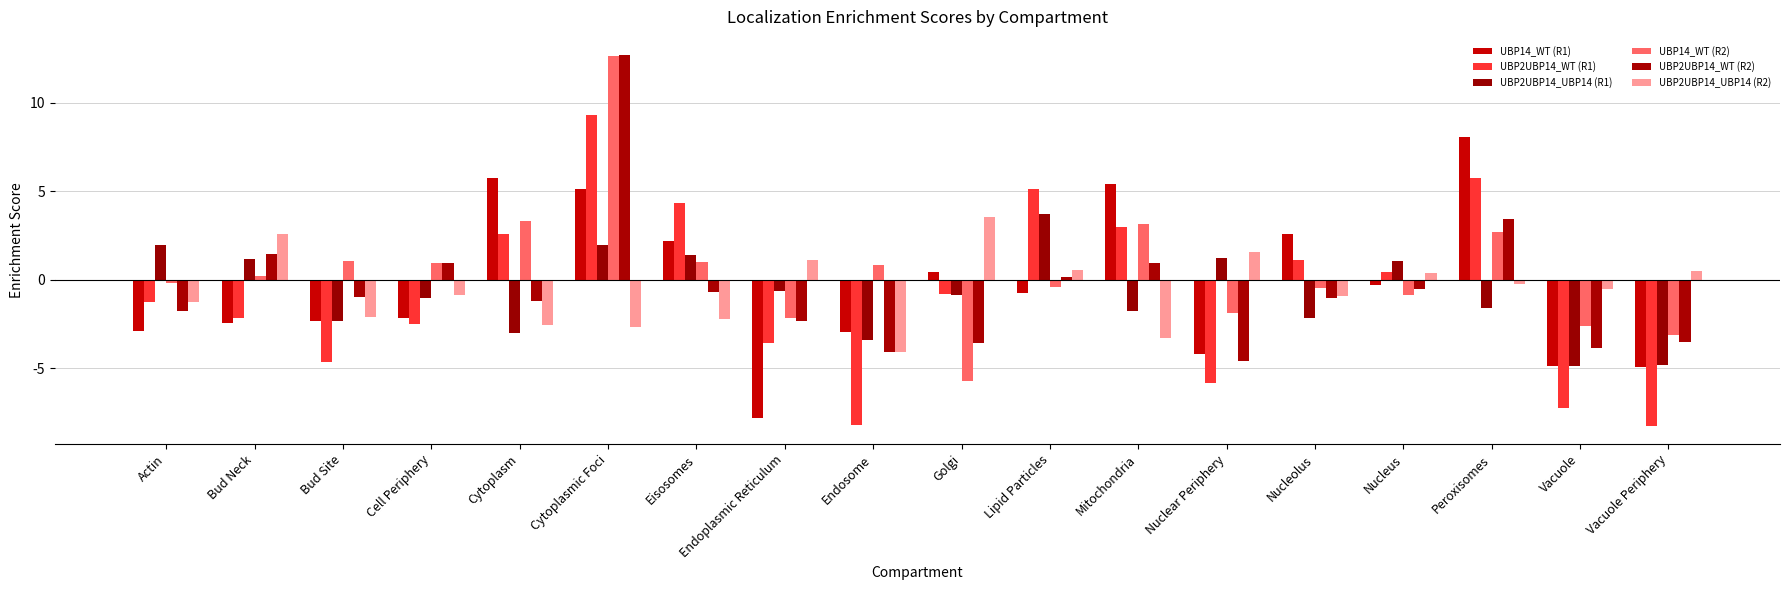

Reading right to left, transcribe all the data shown in this chart.

UBP14_WT (R1): -5.0	-4.9	8.0	-0.3	2.6	-4.2	5.4	-0.8	0.4	-3.0	-7.8	2.2	5.1	5.7	-2.2	-2.4	-2.5	-2.9
UBP2UBP14_WT (R1): -8.2	-7.3	5.7	0.4	1.1	-5.9	3.0	5.1	-0.8	-8.2	-3.6	4.3	9.3	2.5	-2.5	-4.6	-2.1	-1.2
UBP2UBP14_UBP14 (R1): -4.8	-4.9	-1.6	1.0	-2.2	1.2	-1.8	3.7	-0.9	-3.4	-0.7	1.4	2.0	-3.0	-1.0	-2.4	1.1	1.9
UBP14_WT (R2): -3.1	-2.6	2.7	-0.9	-0.5	-1.9	3.1	-0.4	-5.8	0.8	-2.2	1.0	12.6	3.3	1.0	1.0	0.2	-0.2
UBP2UBP14_WT (R2): -3.5	-3.9	3.4	-0.5	-1.1	-4.6	0.9	0.1	-3.6	-4.1	-2.3	-0.7	12.7	-1.2	0.9	-1.0	1.4	-1.8
UBP2UBP14_UBP14 (R2): 0.5	-0.5	-0.2	0.4	-0.9	1.6	-3.3	0.5	3.5	-4.1	1.1	-2.2	-2.7	-2.5	-0.9	-2.1	2.6	-1.3